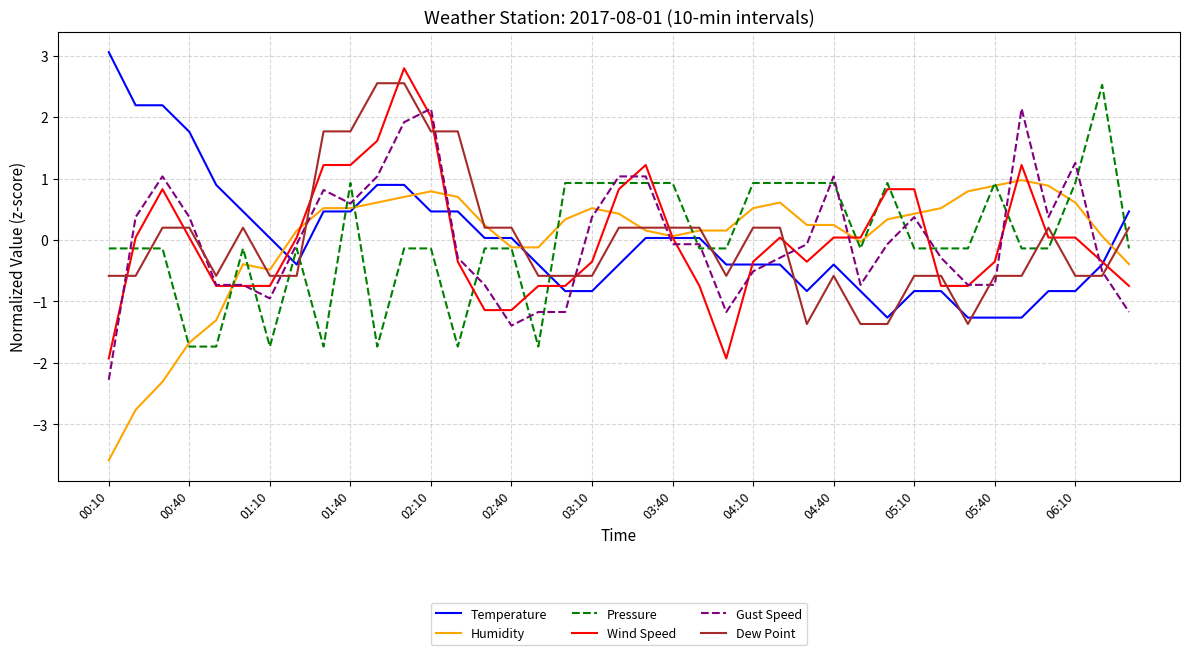

Which series ends up on top after the final intersection of Gust Speed and Dew Point?

Dew Point